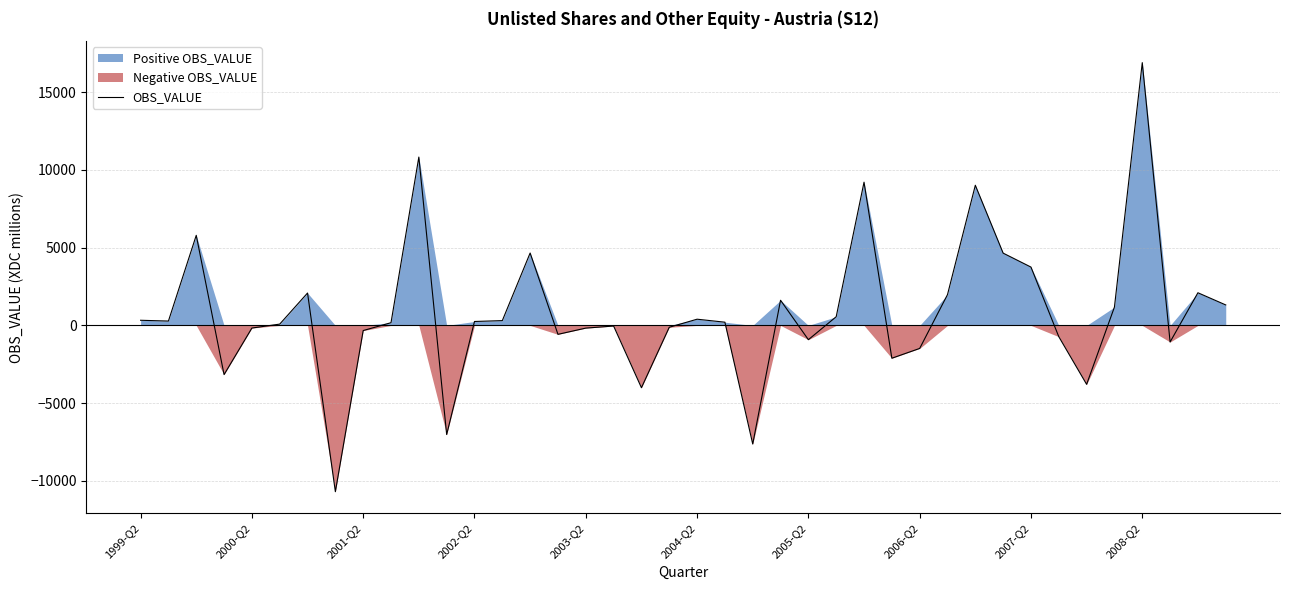

What is the highest value of the OBS_VALUE series?

16904